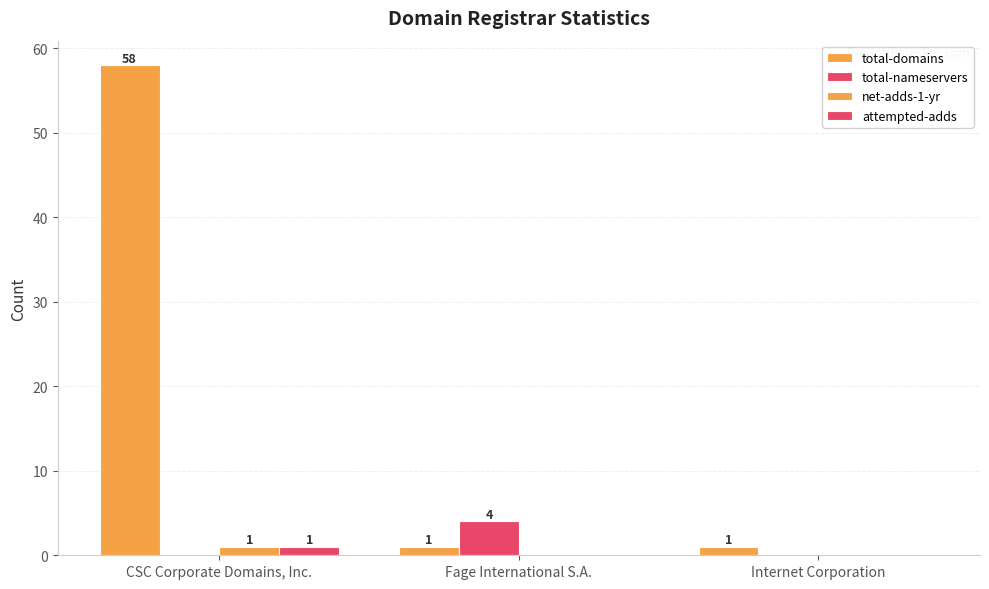

How many categories are shown in the chart?

3